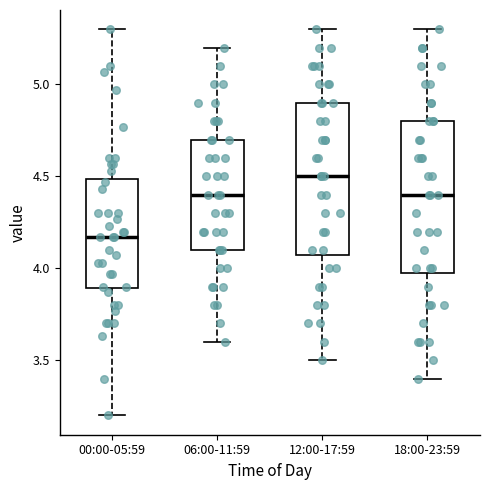

Reading left to right, transcribe this box plot: for each box, give where its median line is, the range the box spans, and where its two whiskers end, as read against the y-axis. The values are not printed on the chart, so give them approximately, as read against the axis.

00:00-05:59: median 4.15, box 3.90 to 4.50, whiskers 3.20 to 5.30
06:00-11:59: median 4.40, box 4.10 to 4.70, whiskers 3.60 to 5.20
12:00-17:59: median 4.50, box 4.10 to 4.90, whiskers 3.50 to 5.30
18:00-23:59: median 4.40, box 4.00 to 4.80, whiskers 3.40 to 5.30